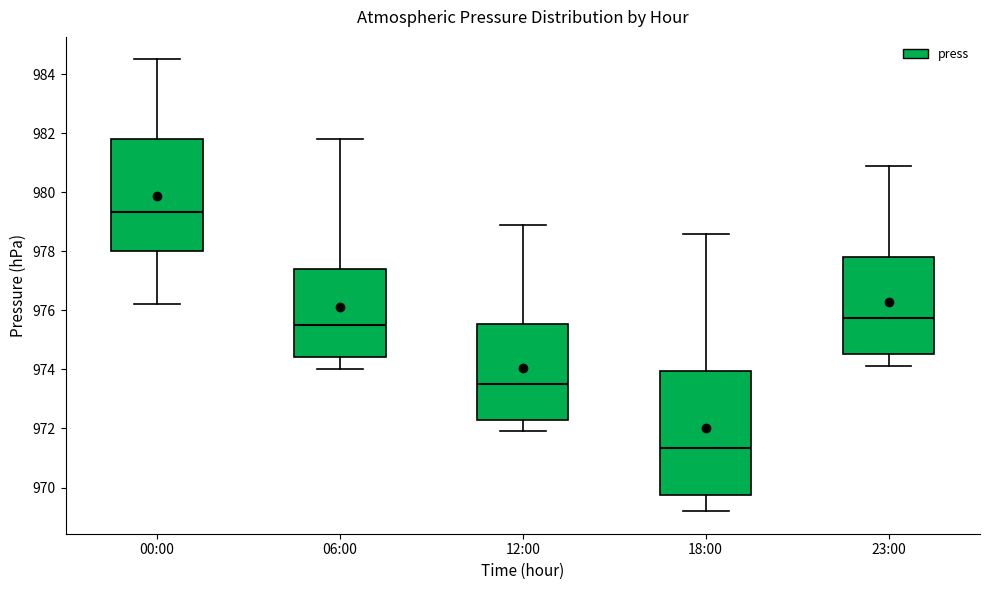

Which box's median line is the highest?

00:00